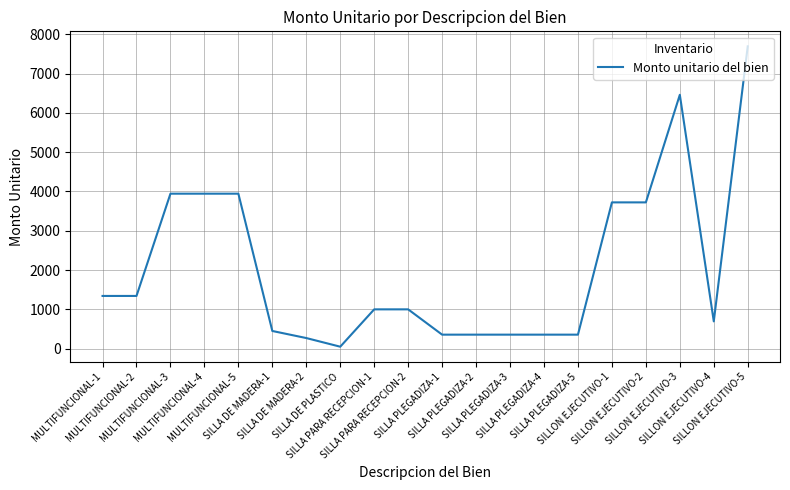

Where does the data first go above 1000?

MULTIFUNCIONAL-1